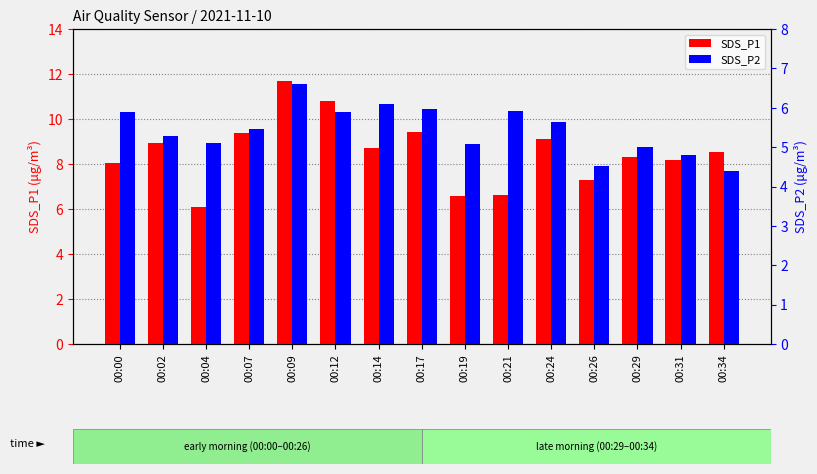

Which has a higher value, 00:04 or 00:09?

00:09